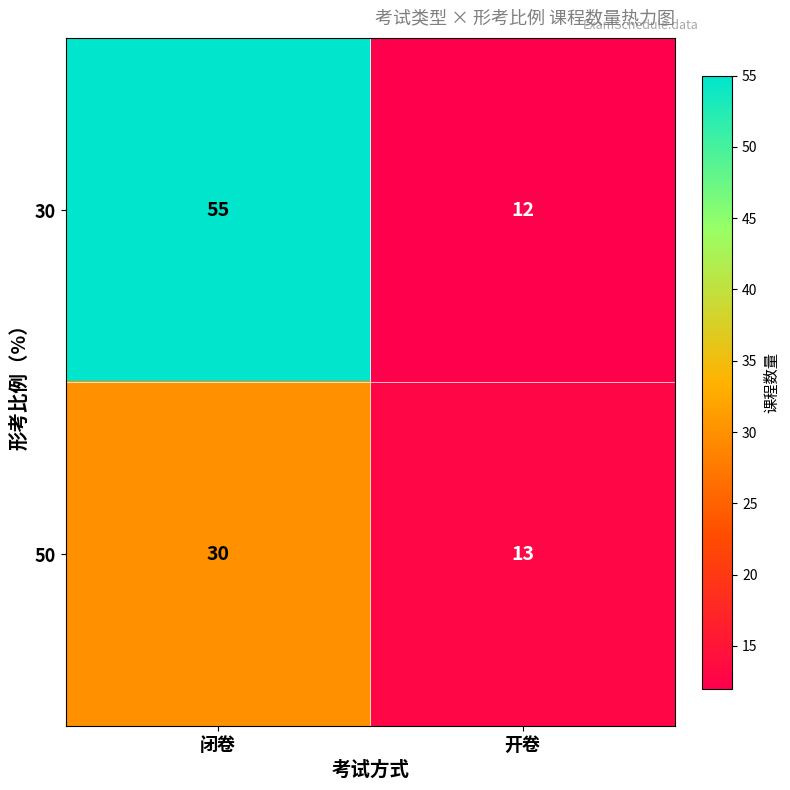

What is the maximum value for 30?

55